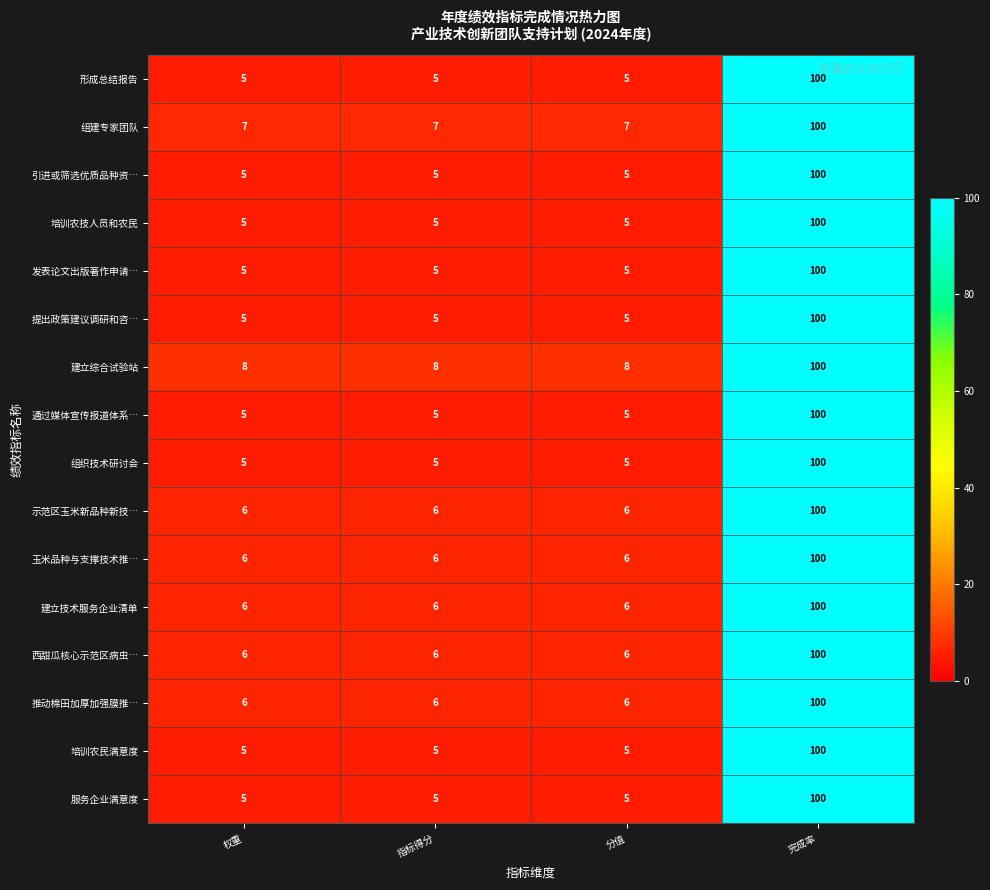

Read the 组织技术研讨会 value at 指标得分, to the nearest 5.

5